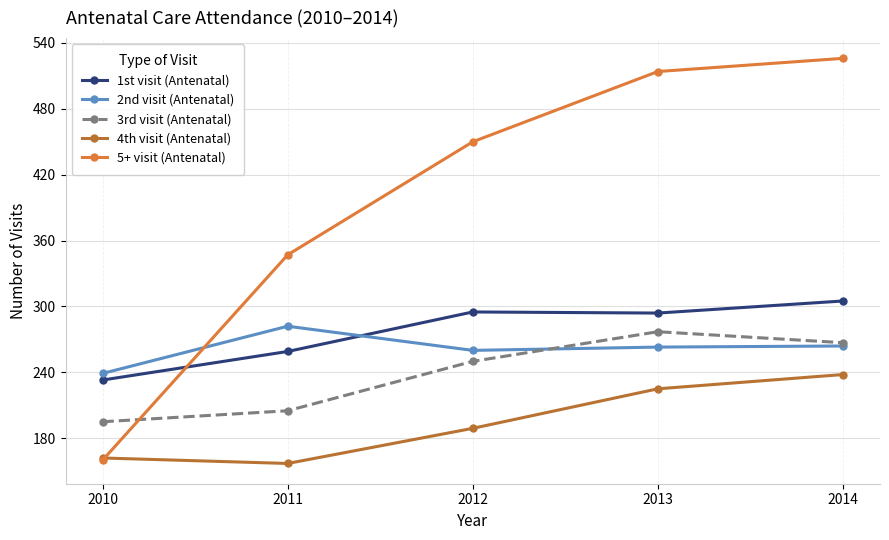

What is the difference between the 1st visit (Antenatal) values at 2012 and 2014?

10